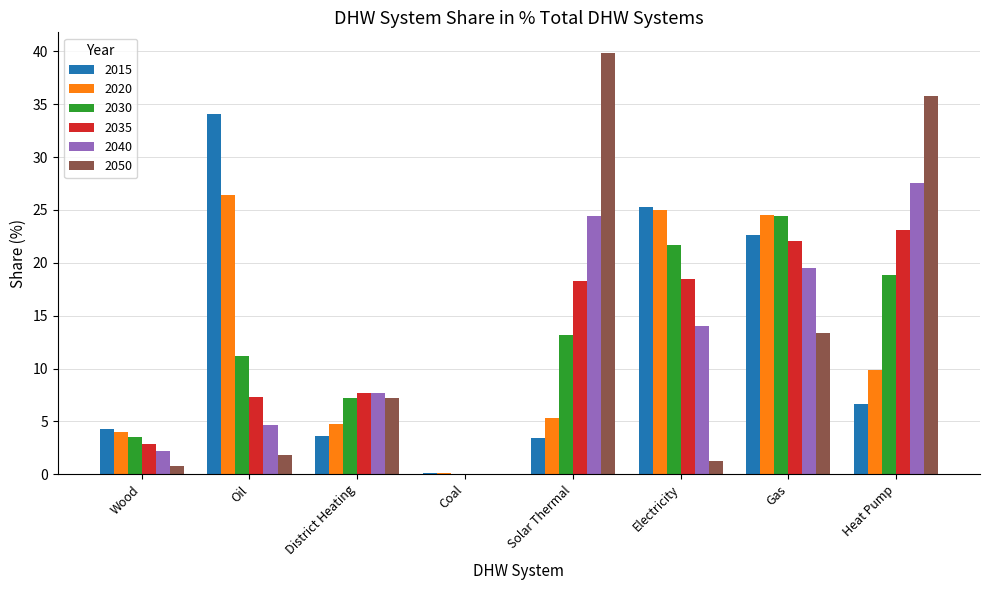

How many series are shown in this chart?

6